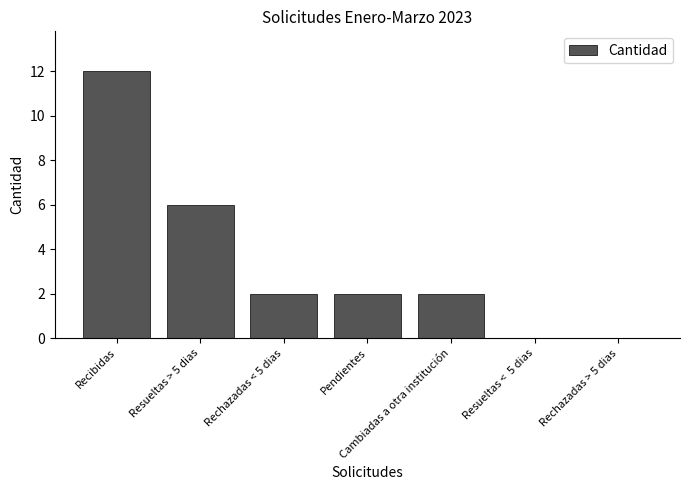

What value does the data have at Recibidas?

12